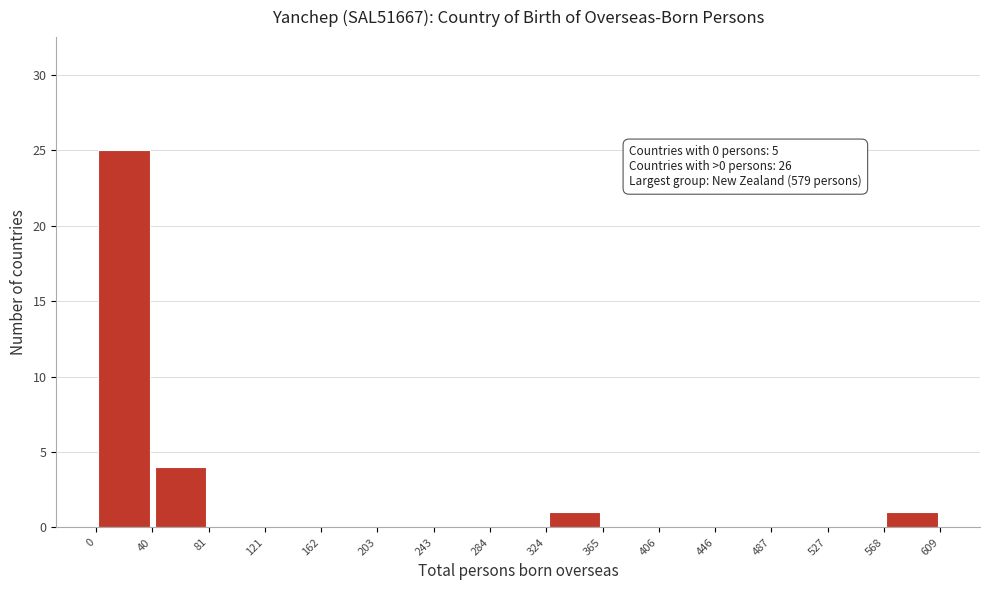

Which range on the x-axis has the tallest bar?

0 to 40